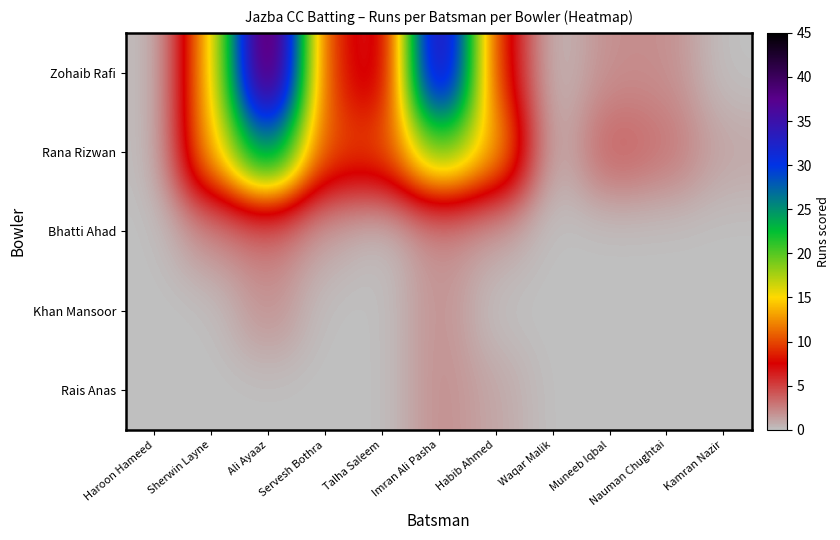

At how many categories does at least one series exceed 11?

4